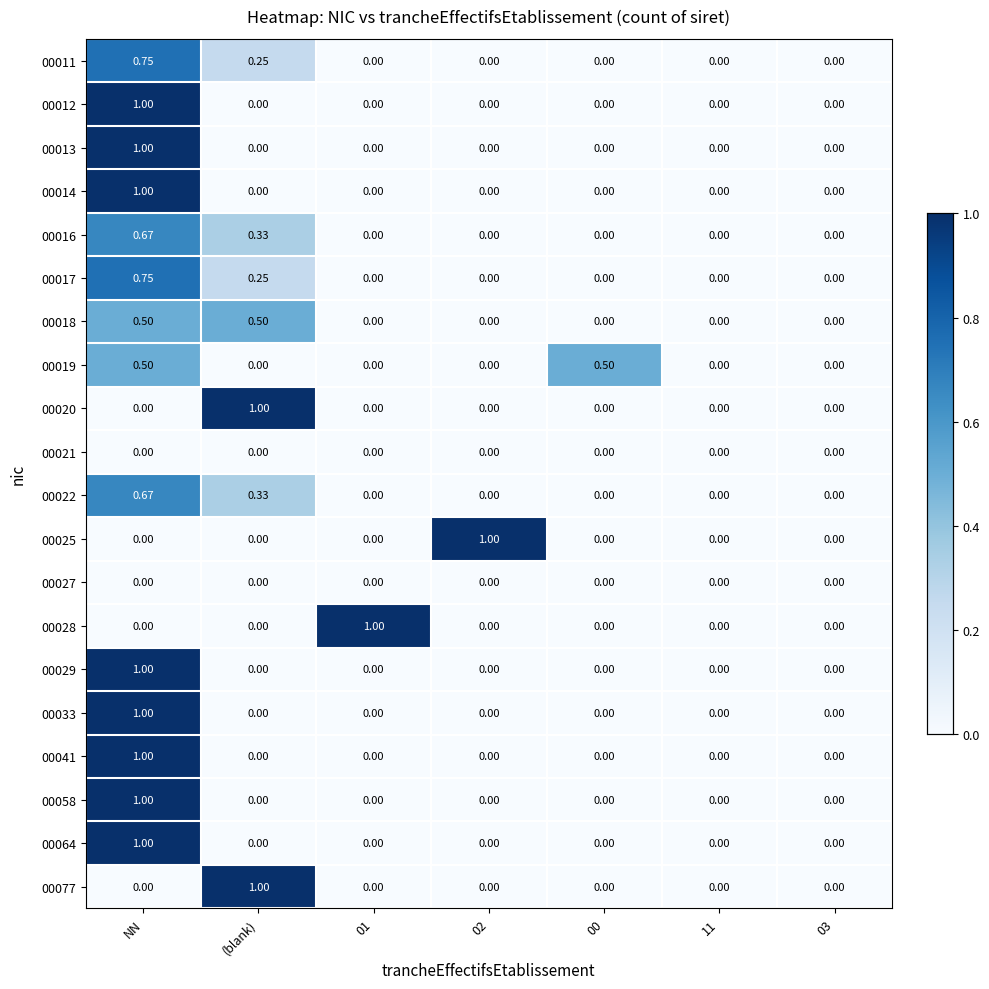

Which category has the highest value in the 00058 series?

NN